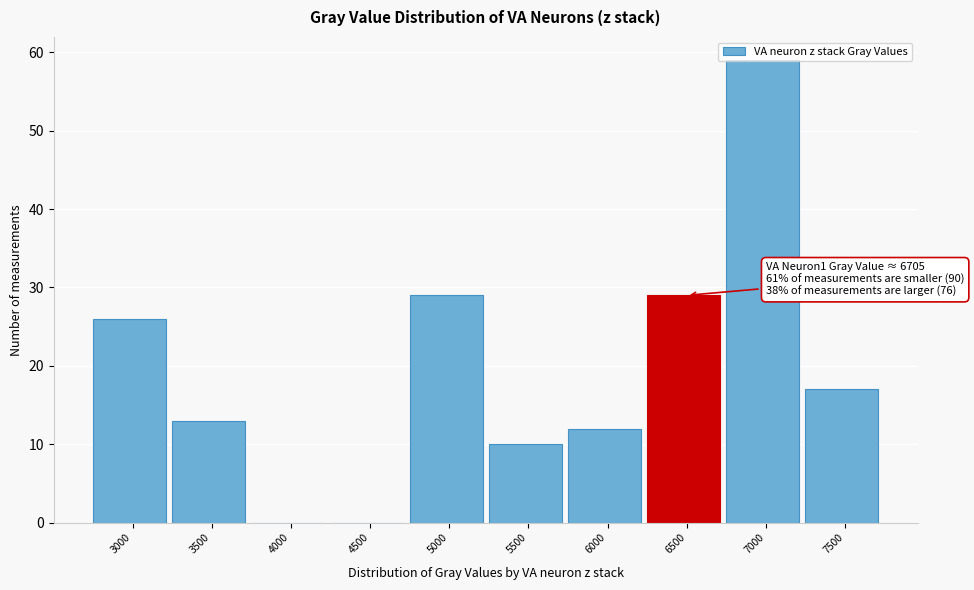

What is the greatest value displayed?

59